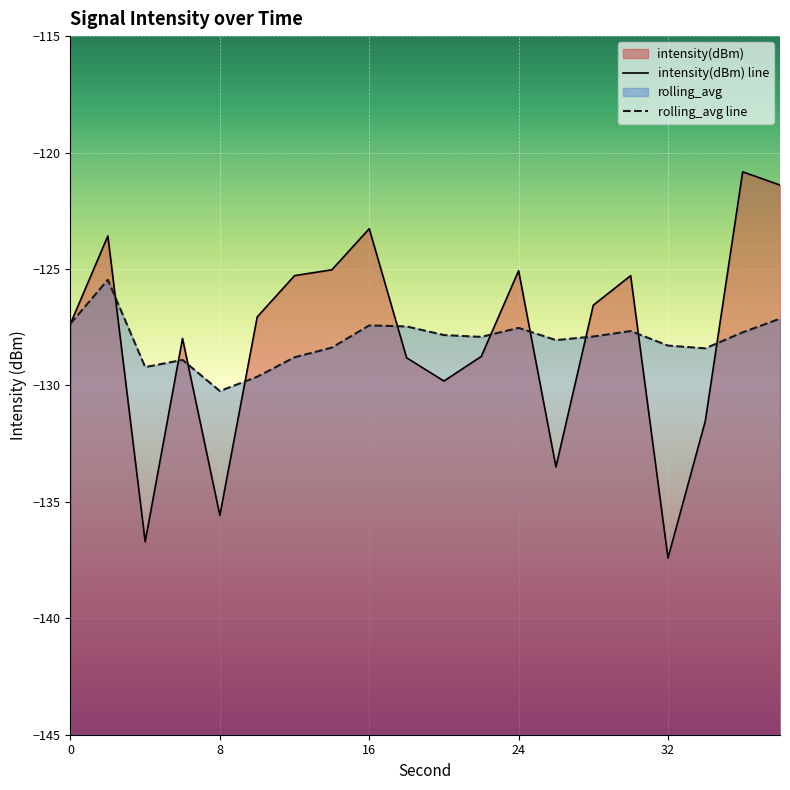

What are all the series names shown in the legend?

intensity(dBm), rolling_avg